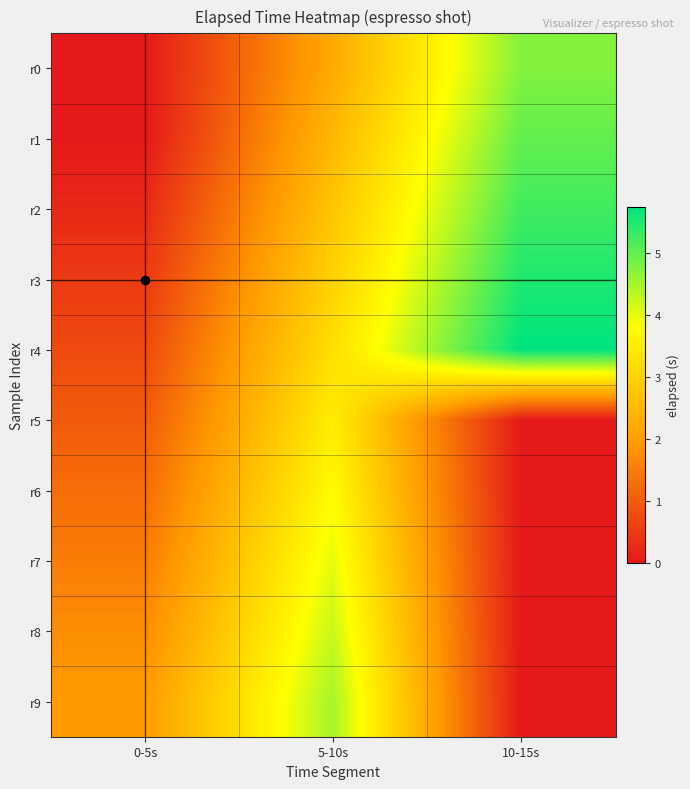

Reading left to right, what are all the values shown in this chart?

r0: 0-5s=0.0	5-10s=2.2	10-15s=4.8
r1: 0-5s=0.0	5-10s=2.5	10-15s=5.0
r2: 0-5s=0.2	5-10s=2.8	10-15s=5.3
r3: 0-5s=0.5	5-10s=3.0	10-15s=5.5
r4: 0-5s=0.7	5-10s=3.2	10-15s=5.7
r5: 0-5s=1.0	5-10s=3.5	10-15s=0.0
r6: 0-5s=1.3	5-10s=3.8	10-15s=0.0
r7: 0-5s=1.5	5-10s=4.0	10-15s=0.0
r8: 0-5s=1.7	5-10s=4.2	10-15s=0.0
r9: 0-5s=2.0	5-10s=4.5	10-15s=0.0